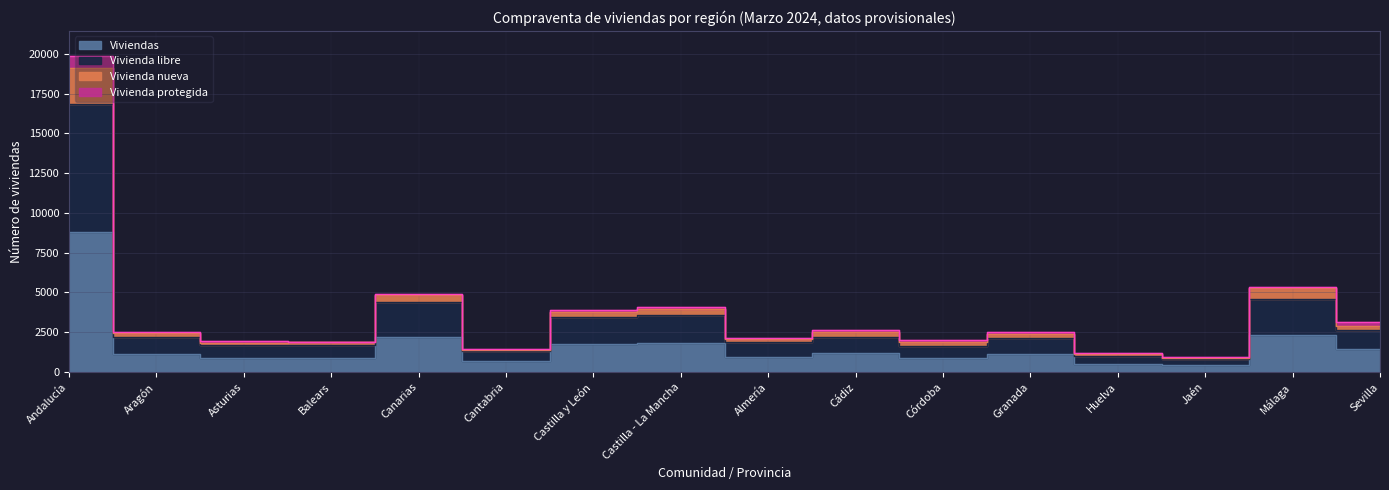

In Vivienda nueva, how many points are lower than both neighbors (excluding endpoints)?

5